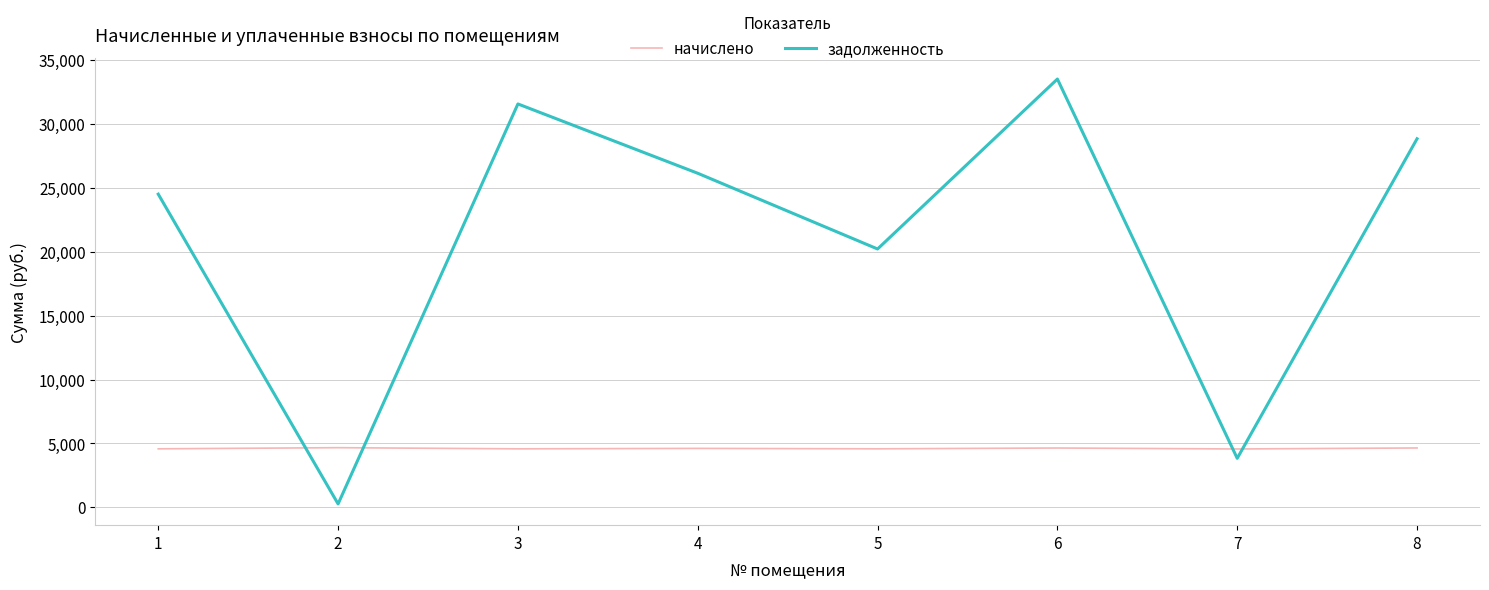

True or false: начислено and задолженность intersect in this chart.

True